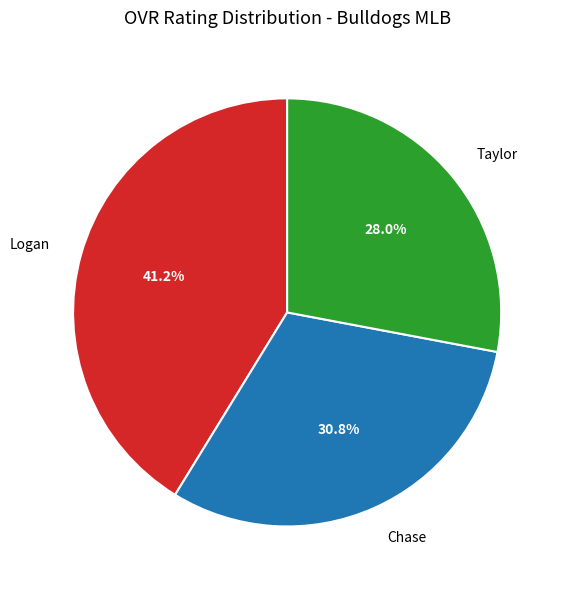

Is it true that Chase is 31% of the pie?

True